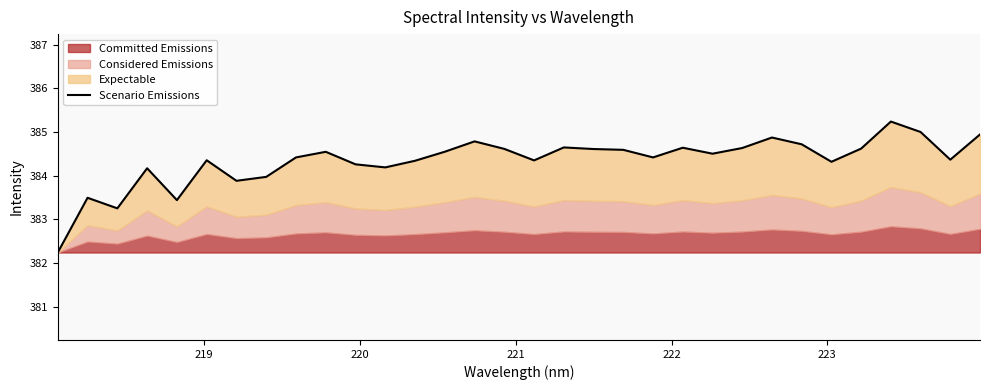

What is the minimum value shown in the chart?

382.2